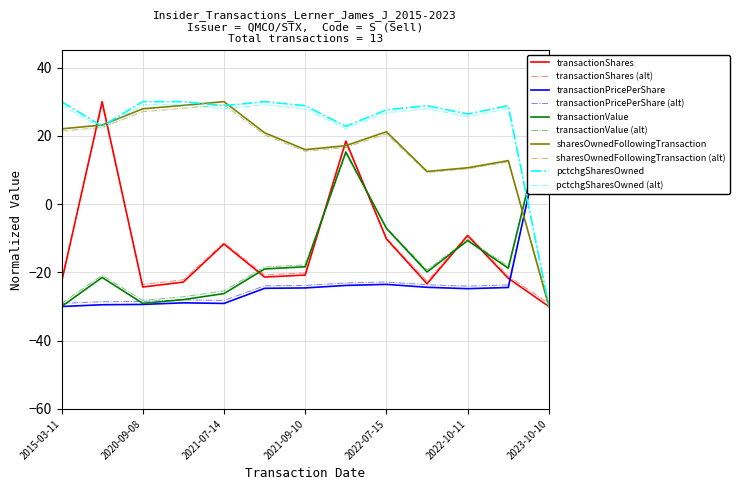

What is the value of the transactionValue point at the 12th from the left?

-18.8